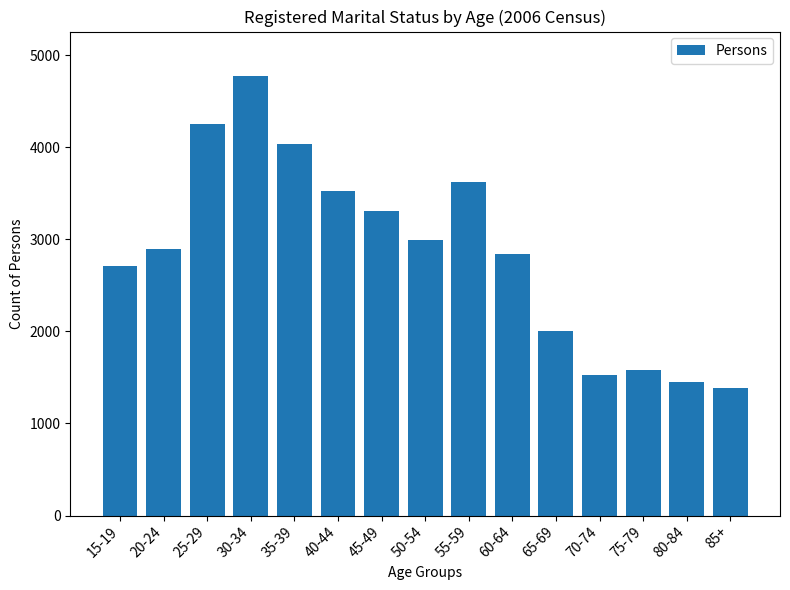

The chart shows a value of 2711 at 15-19. True or false?

True